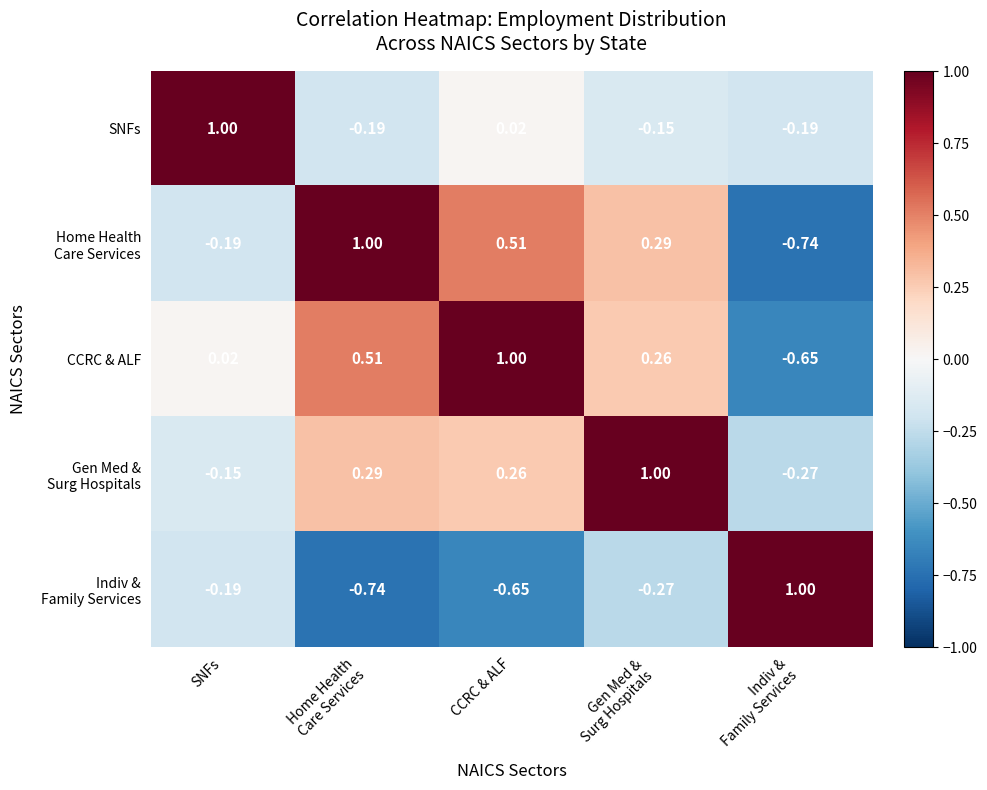

At which label is SNFs closest to 0?

CCRC & ALF